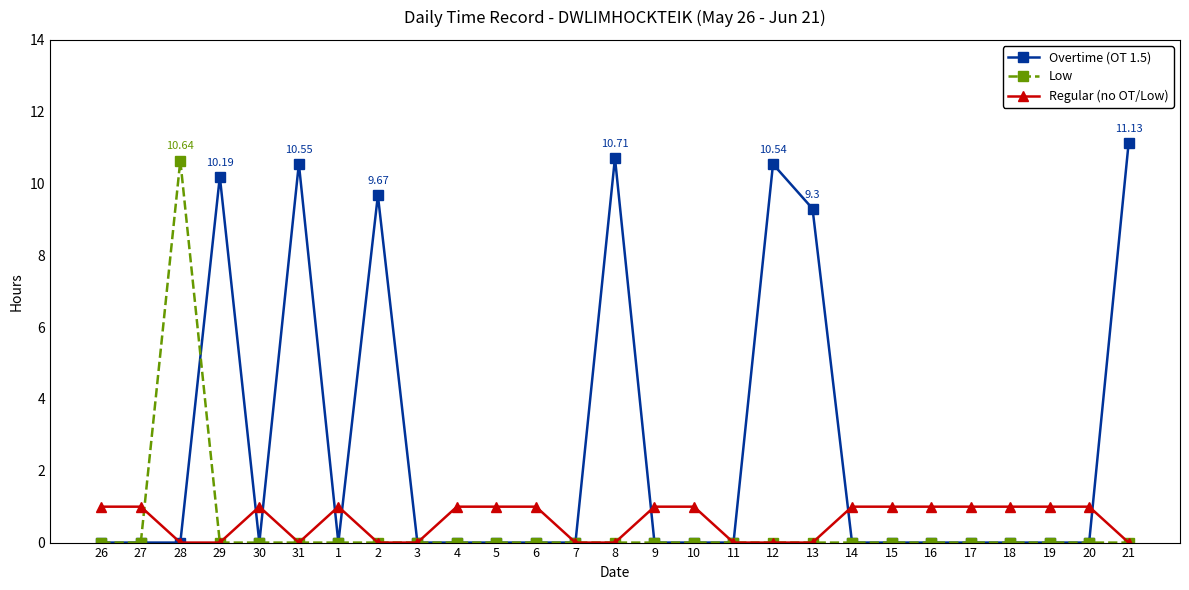

Is the value of Low at 4 greater than the value of Regular (no OT/Low) at 19?

No